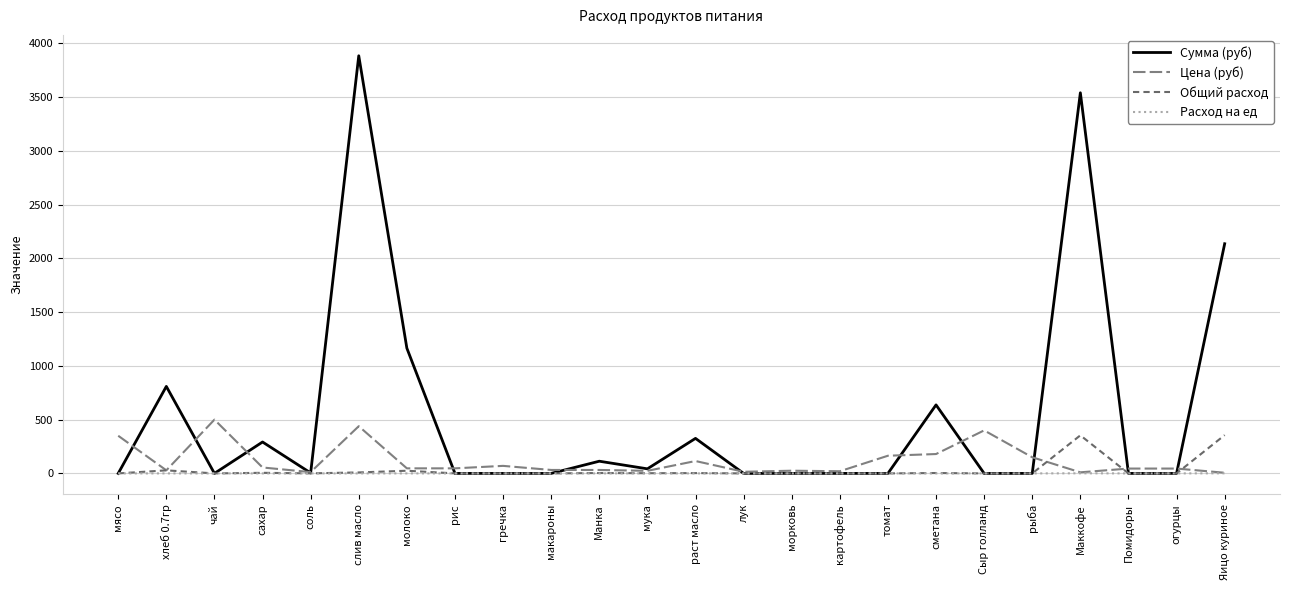

Rank the series at картофель from highest to lowest value.

Цена (руб), Сумма (руб), Общий расход, Расход на ед